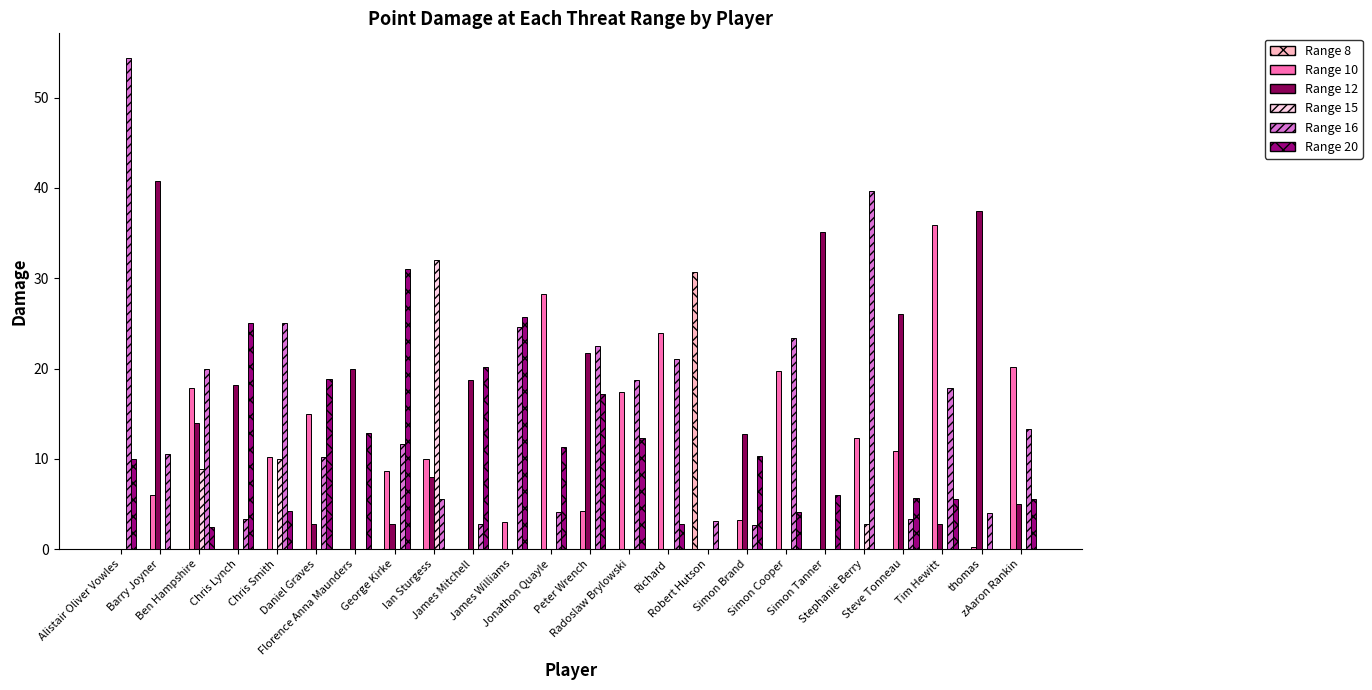

What are all the series names shown in the legend?

Range 8, Range 10, Range 12, Range 15, Range 16, Range 20